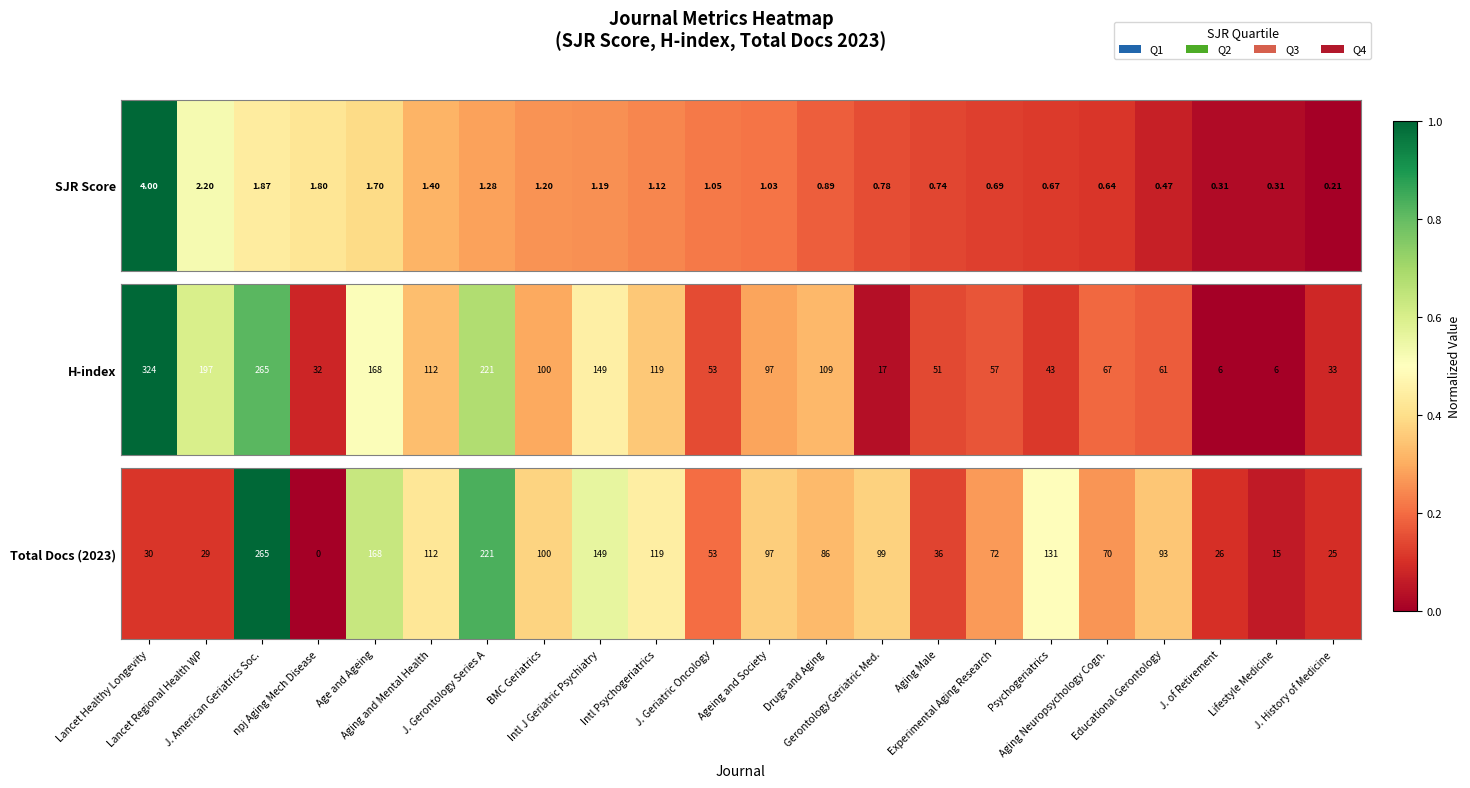

Rank the categories by value from lowest to highest.

npj Aging Mech Disease, Lifestyle Medicine, J. History of Medicine, J. of Retirement, Lancet Regional Health WP, Lancet Healthy Longevity, Aging Male, J. Geriatric Oncology, Aging Neuropsychology Cogn., Experimental Aging Research, Drugs and Aging, Educational Gerontology, Ageing and Society, Gerontology Geriatric Med., BMC Geriatrics, Aging and Mental Health, Intl Psychogeriatrics, Psychogeriatrics, Intl J Geriatric Psychiatry, Age and Ageing, J. Gerontology Series A, J. American Geriatrics Soc.